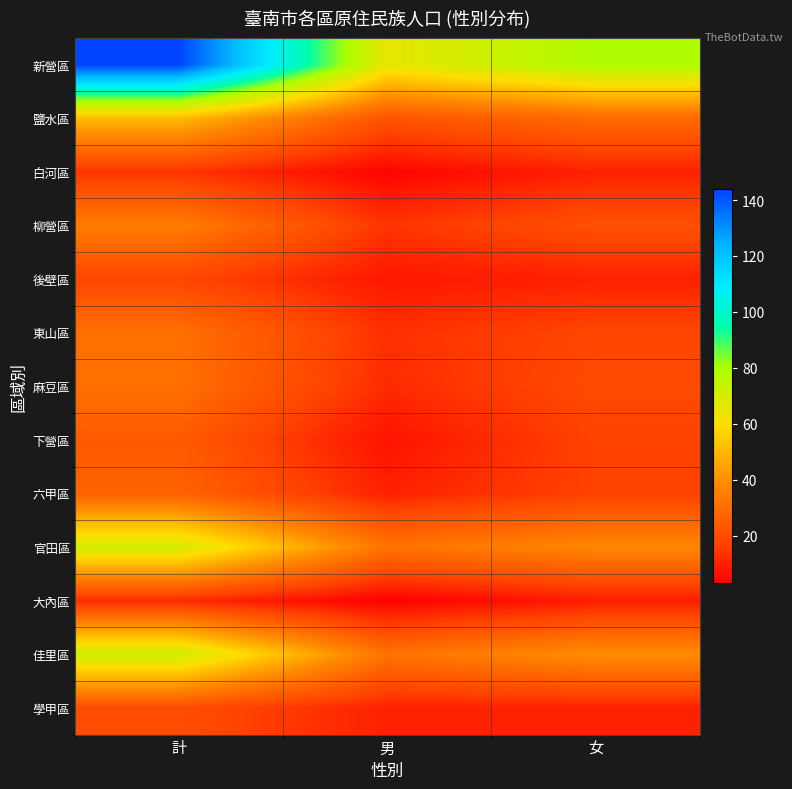

What is the total value across all series at 女?

317